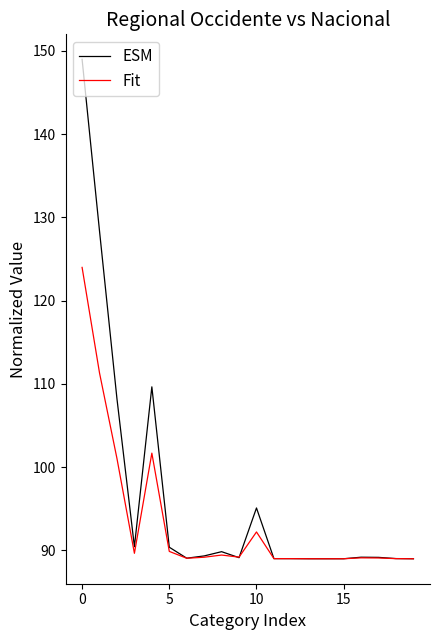

Which series has the largest range (max minus min)?

ESM